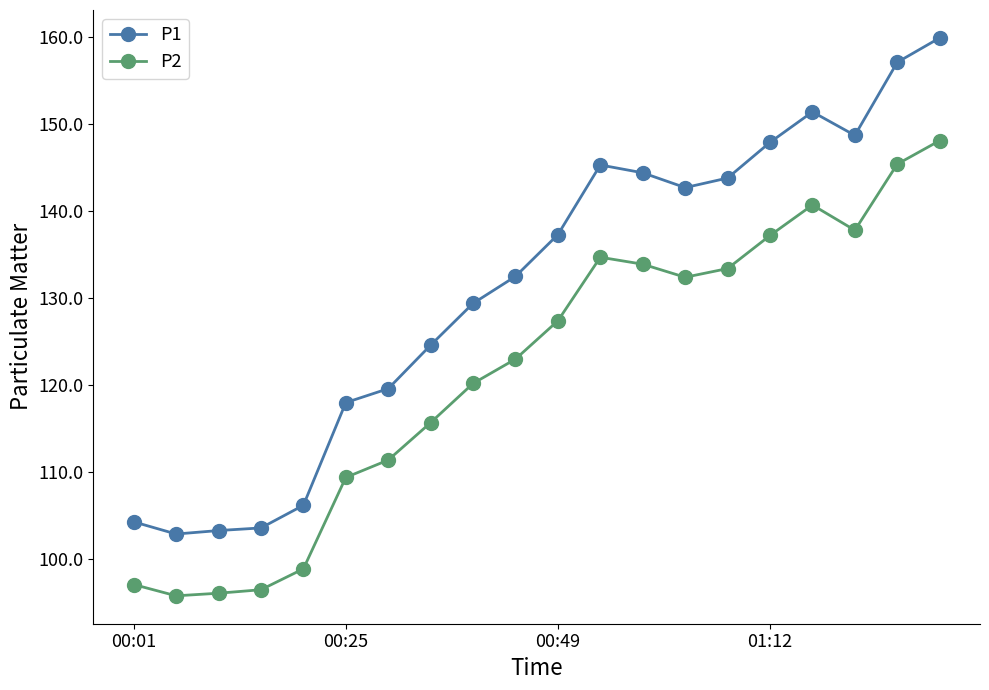

True or false: P1 has more than 0 interior local peaks.

True